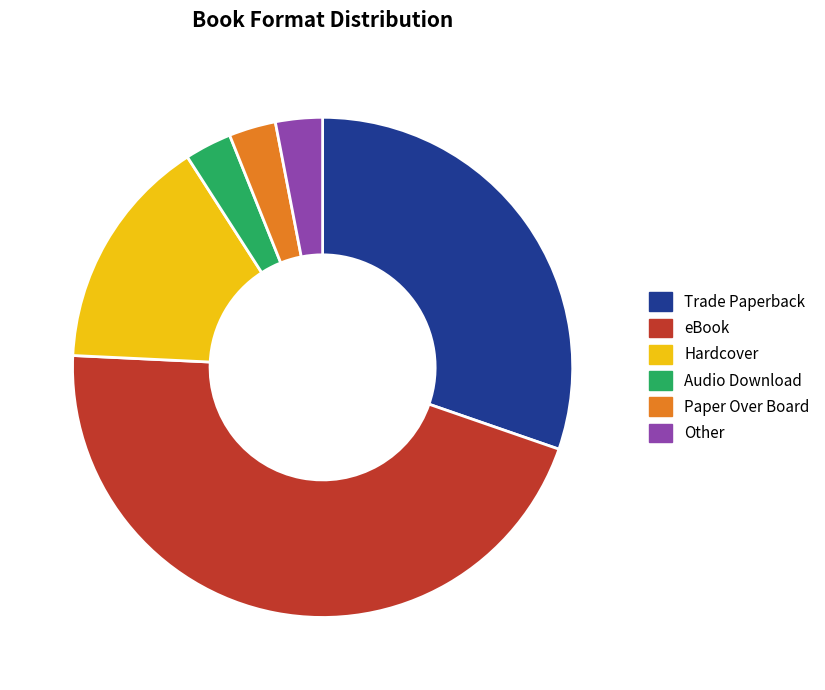

Is it true that eBook is 39% of the pie?

False